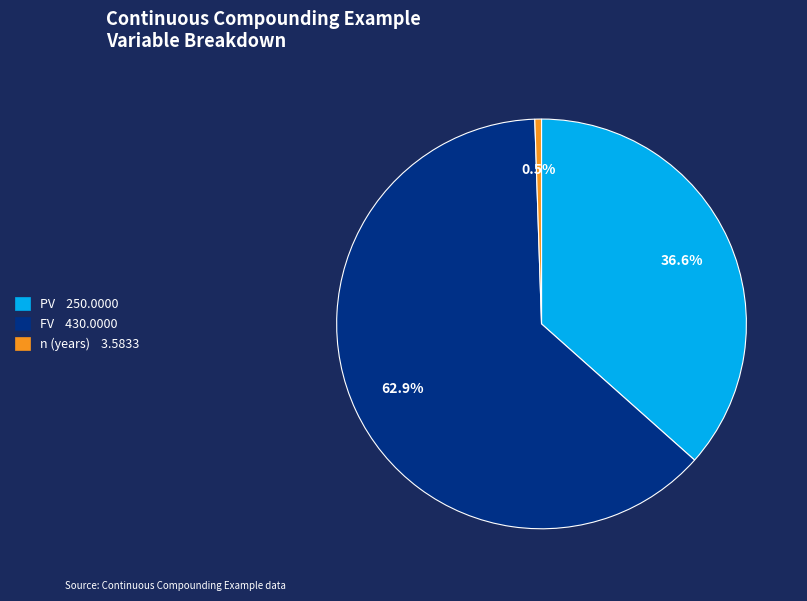

Combined, do PV and n (years) account for over 50%?

No